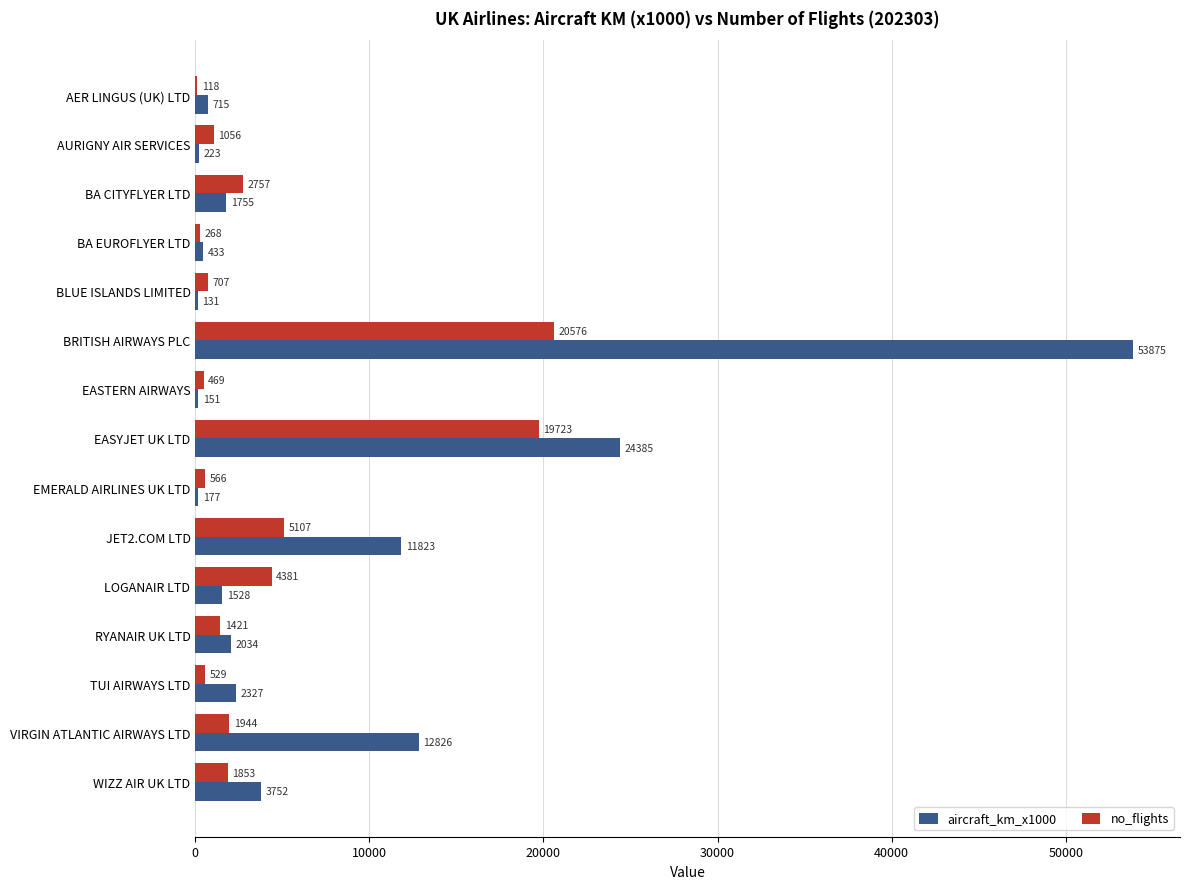

At which category is the sum across all series the highest?

BRITISH AIRWAYS PLC